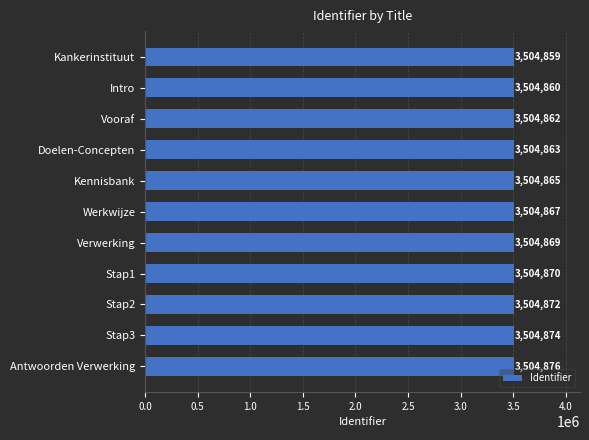

Is it true that the value at Verwerking is 3504869?

True